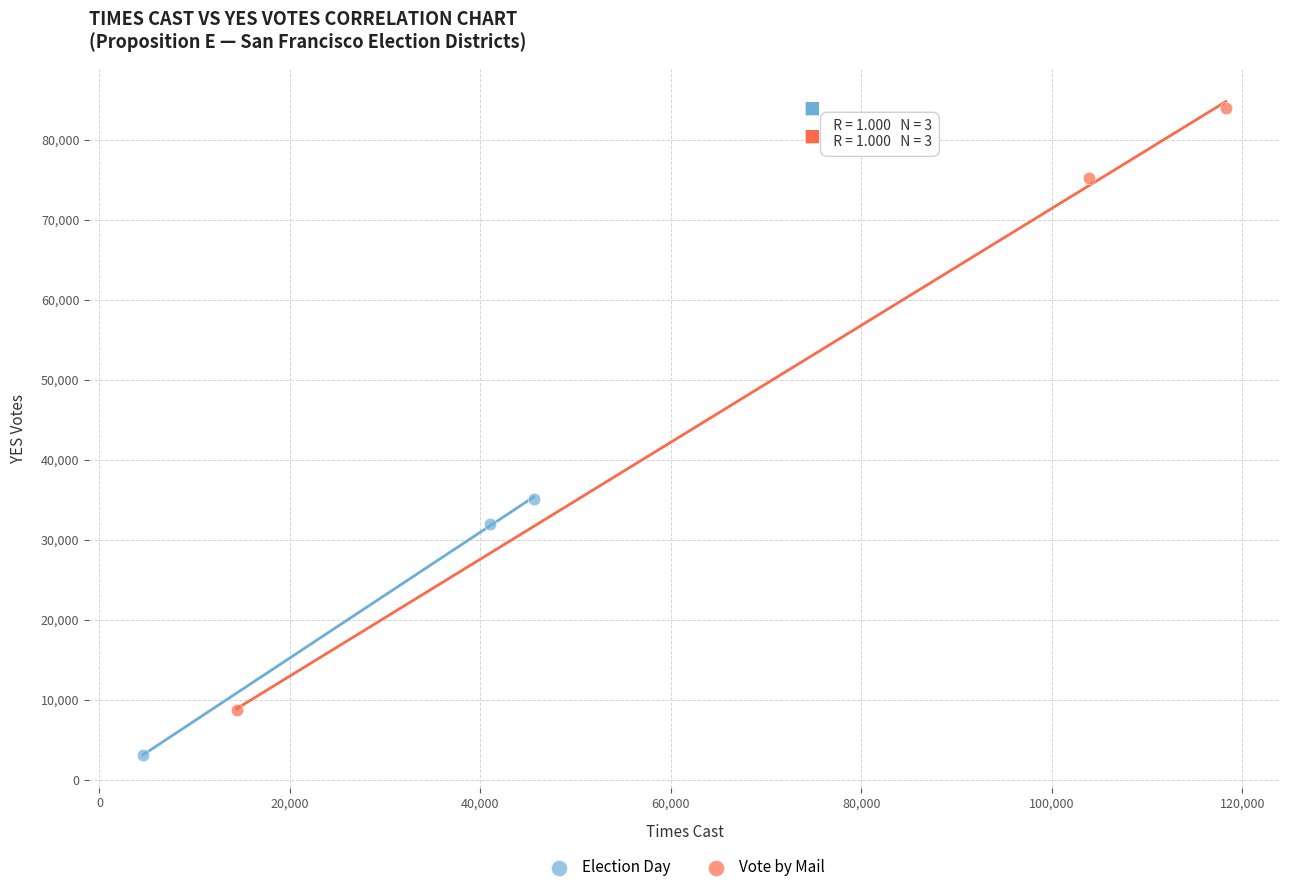

Which series reaches the minimum Y coordinate?

Election Day